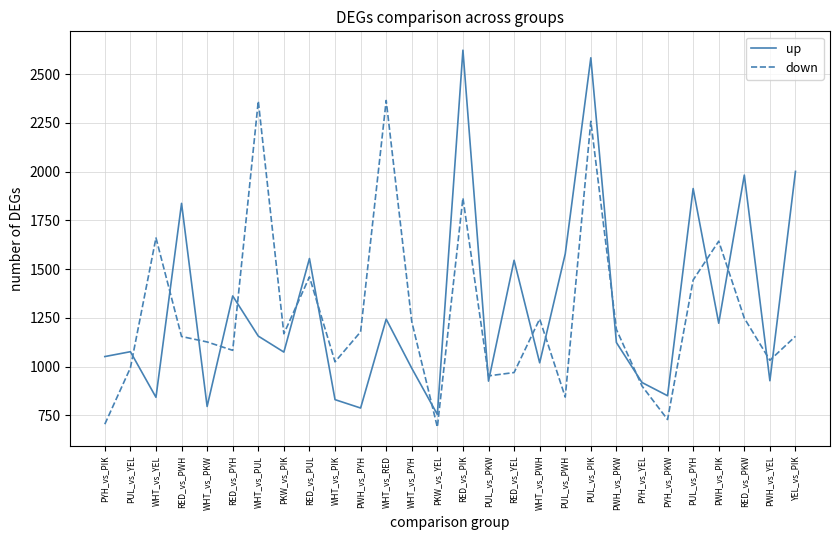

Where is up nearest to the value 1688?

PUL_vs_PWH